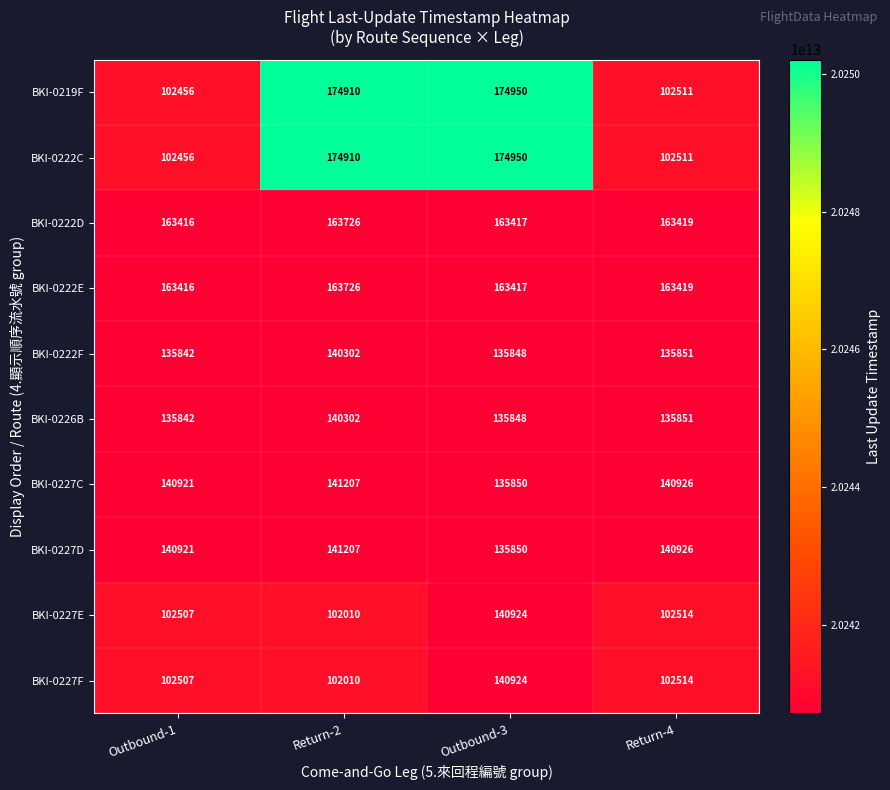

Which category has the highest value across all series?

Outbound-3